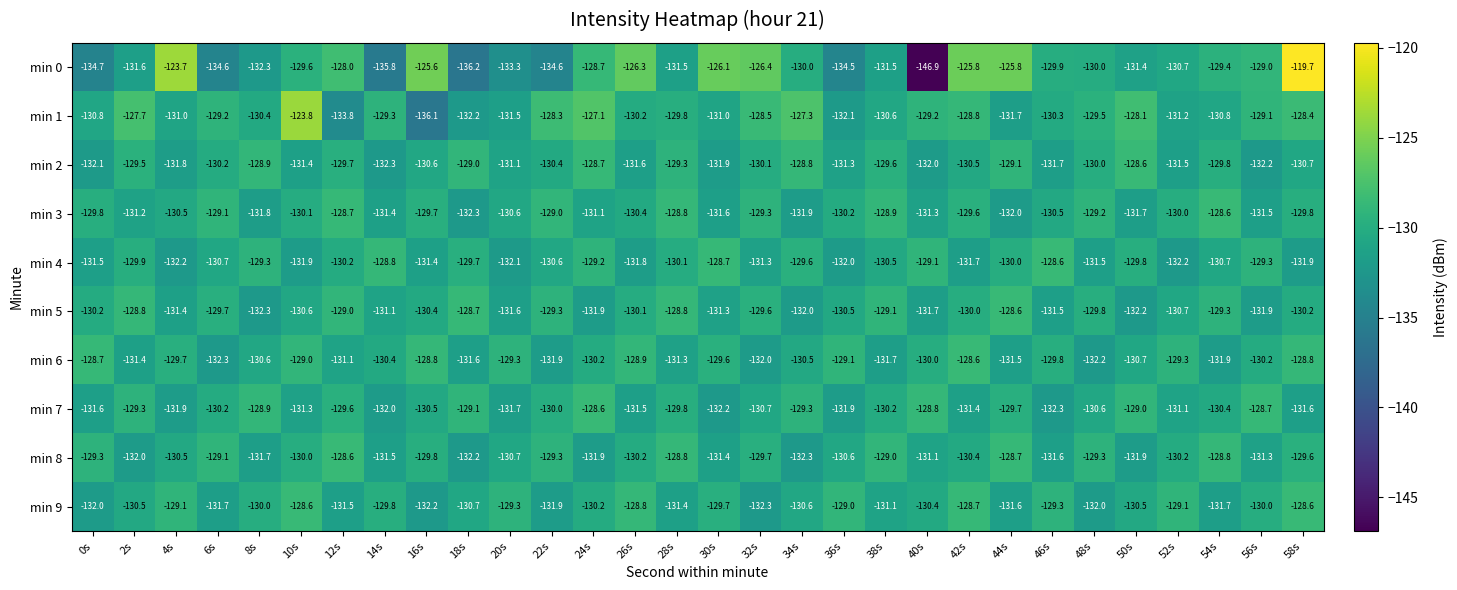

What is the sum of all min 6 values?

-3911.1